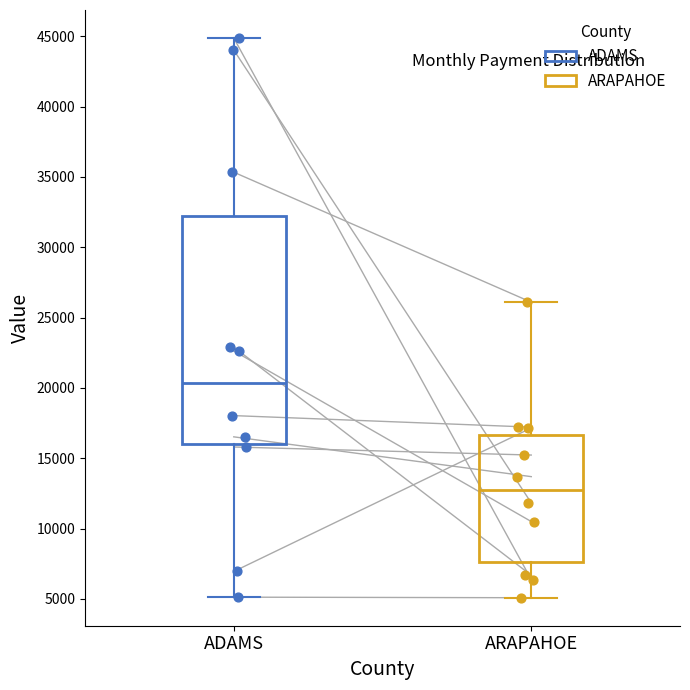

Where is the upper edge of the box for ADAMS on the y-axis? The values are not printed on the chart, so give them approximately, as read against the axis.

32000